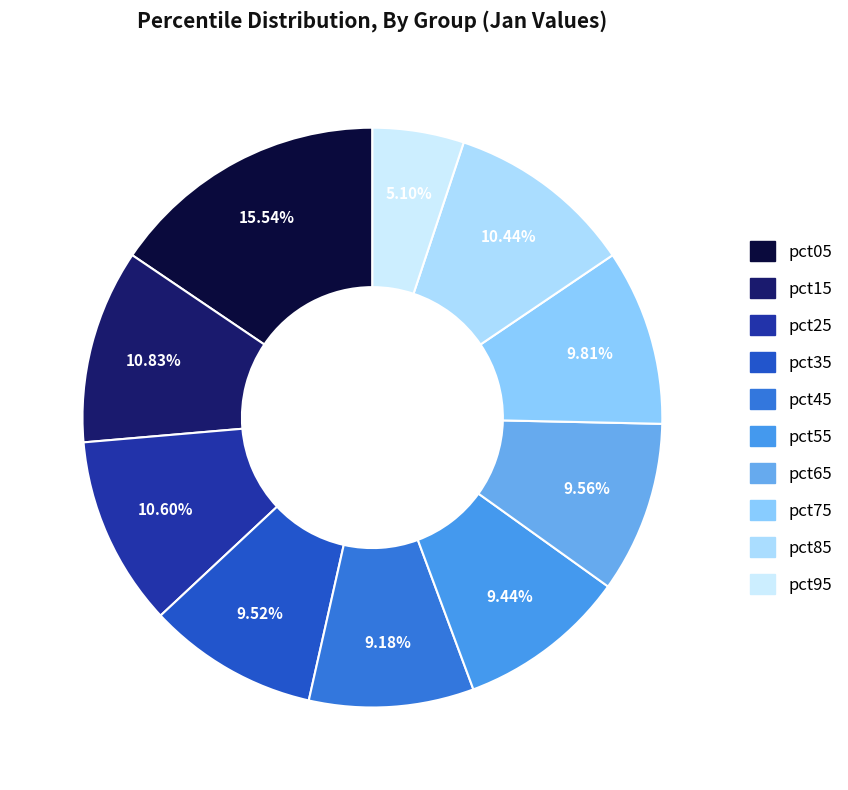

Which slice is the largest?

pct05